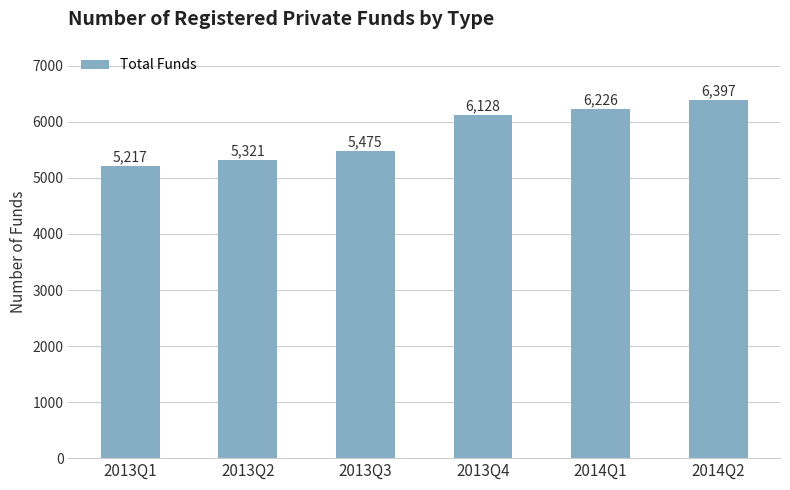

How many distinct data groups are displayed?

1